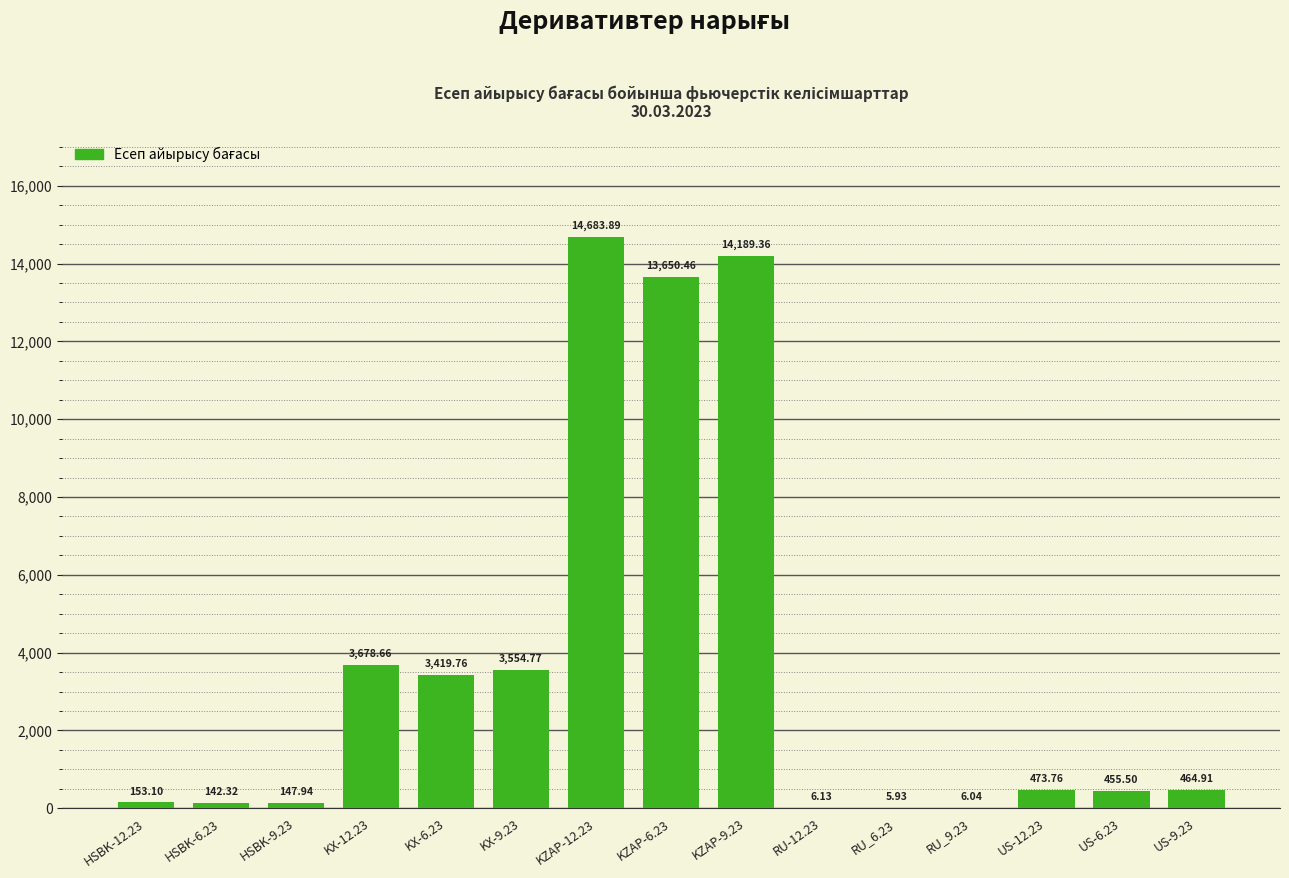

What is the approximate value at HSBK-6.23?

142.3